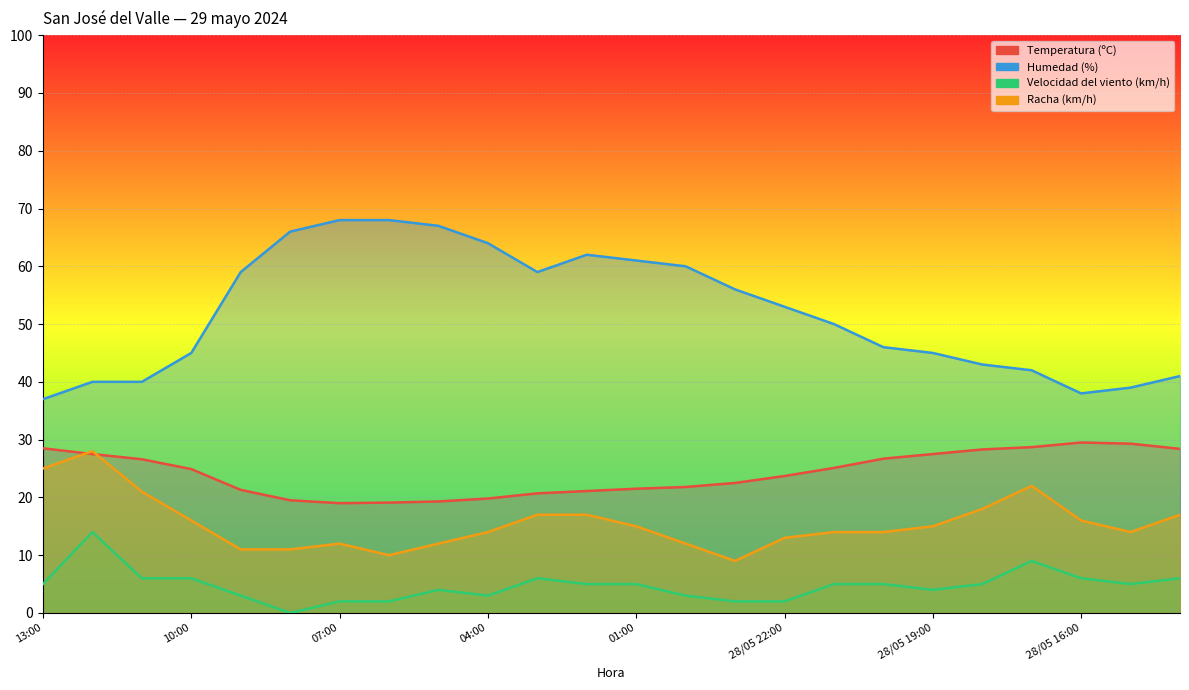

How many values in Velocidad del viento (km/h) are above zero?

23